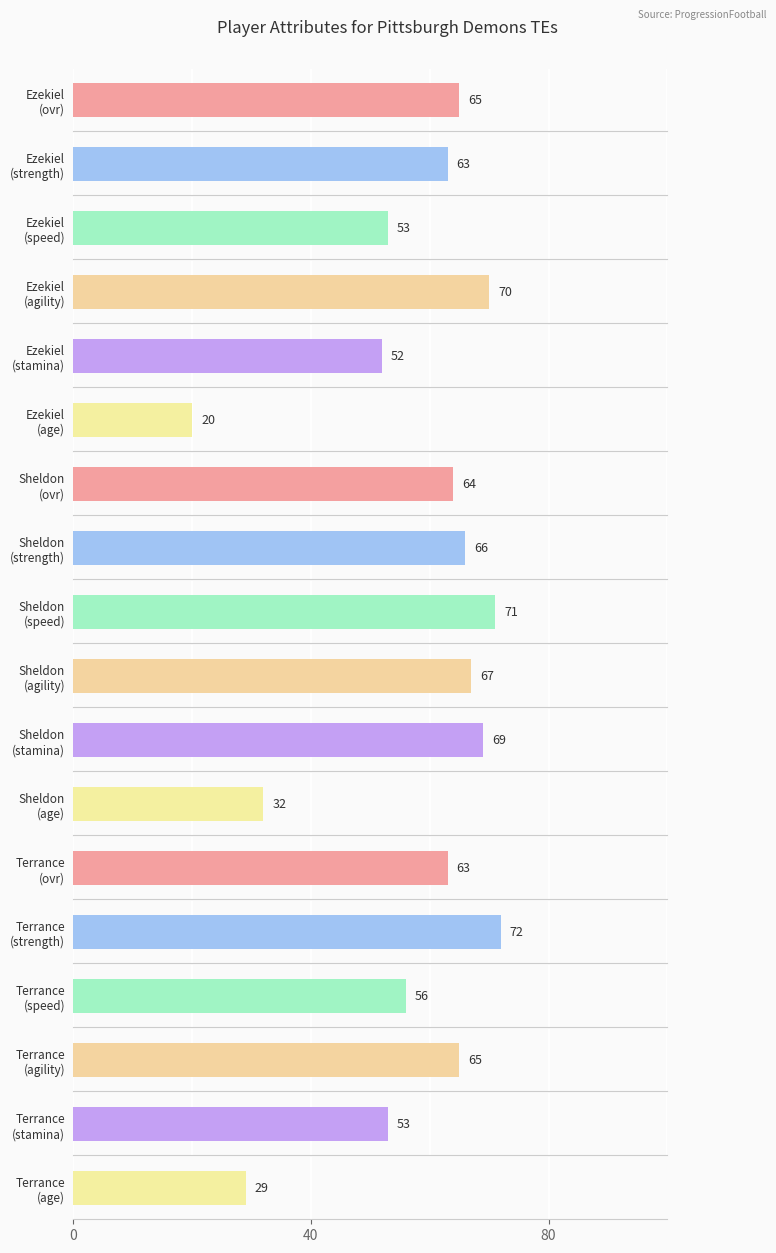

At which label does agility reach its peak?

Ezekiel